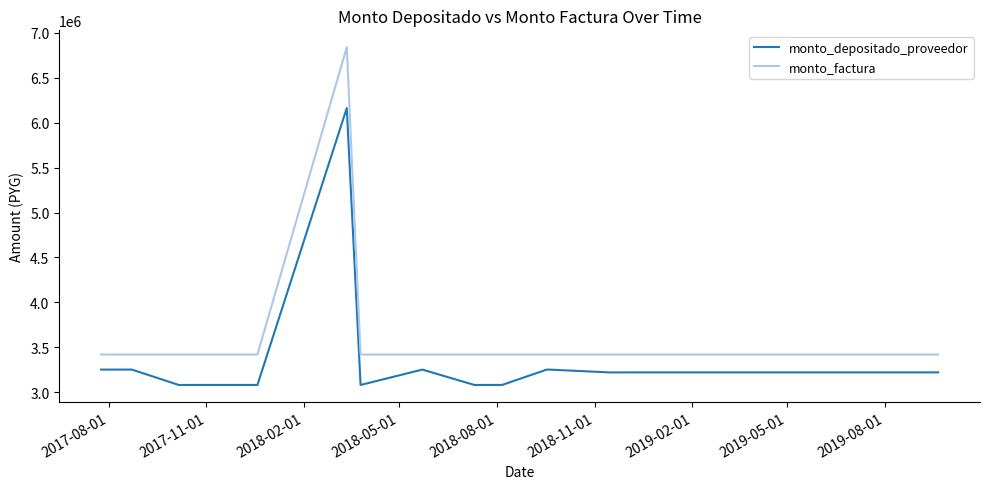

True or false: monto_factura has more than 0 interior local peaks.

True